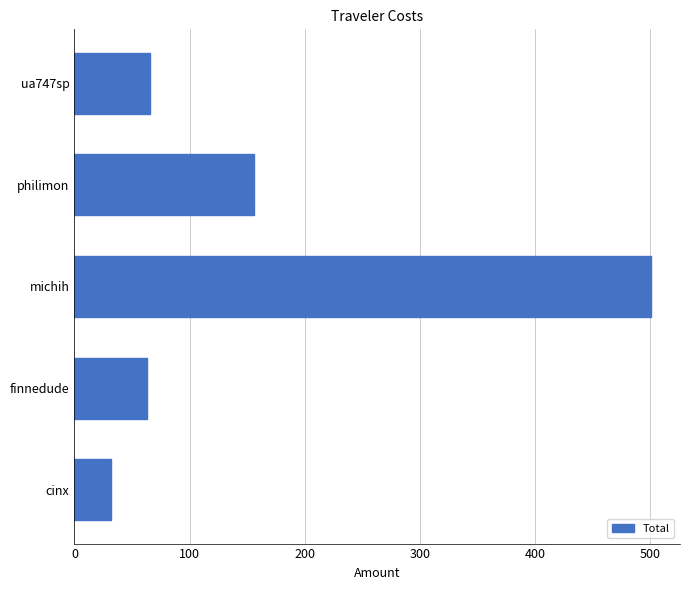

What is the difference between the values at philimon and ua747sp?

90.7